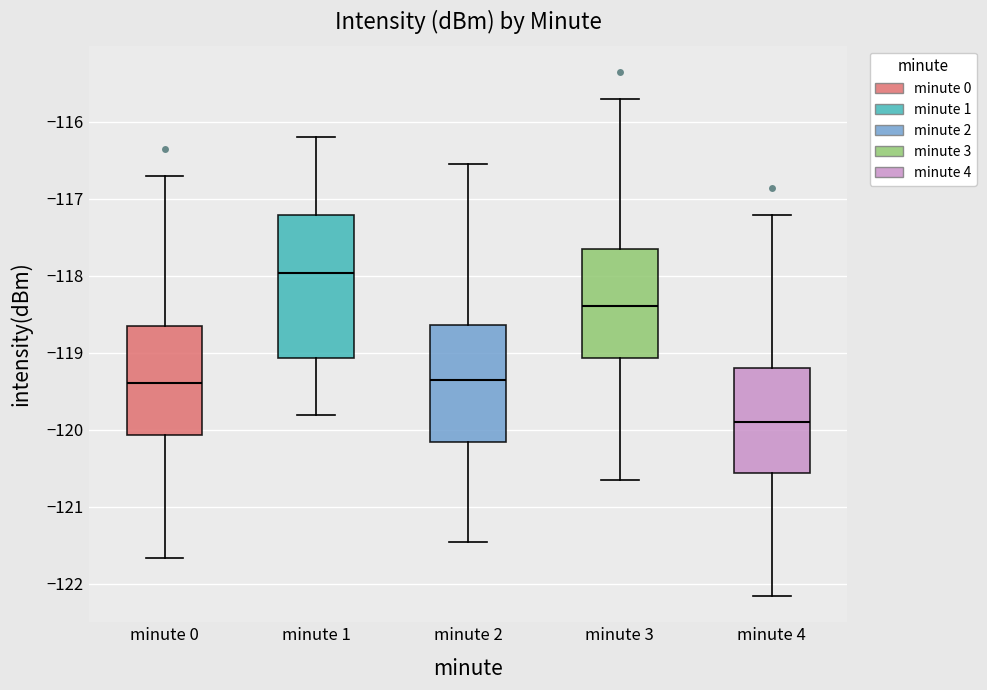

Reading left to right, transcribe this box plot: for each box, give where its median line is, the range the box spans, and where its two whiskers end, as read against the y-axis. The values are not printed on the chart, so give them approximately, as read against the axis.

minute 0: median -119.4, box -120.1 to -118.7, whiskers -121.7 to -116.7
minute 1: median -118.0, box -119.1 to -117.2, whiskers -119.8 to -116.2
minute 2: median -119.4, box -120.2 to -118.6, whiskers -121.5 to -116.6
minute 3: median -118.4, box -119.1 to -117.7, whiskers -120.7 to -115.7
minute 4: median -119.9, box -120.6 to -119.2, whiskers -122.2 to -117.2